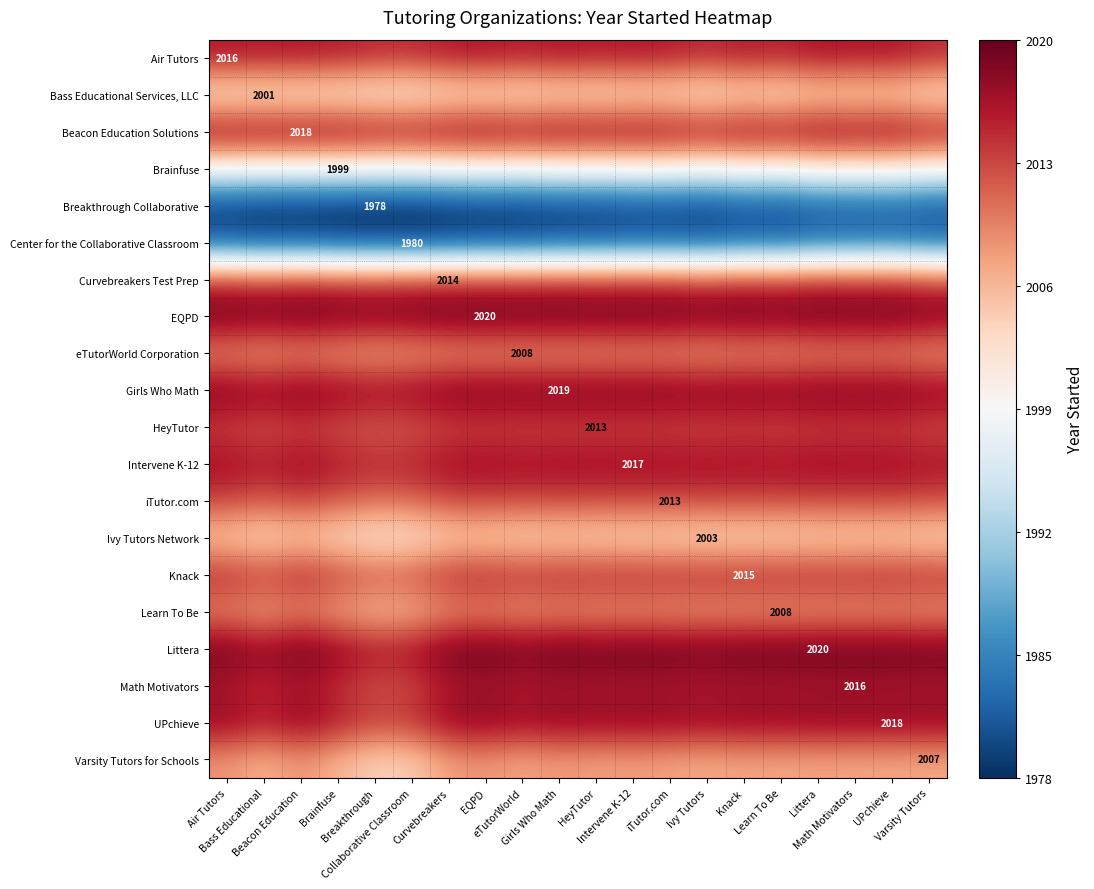

Between Ivy Tutors and eTutorWorld, which is larger?

eTutorWorld